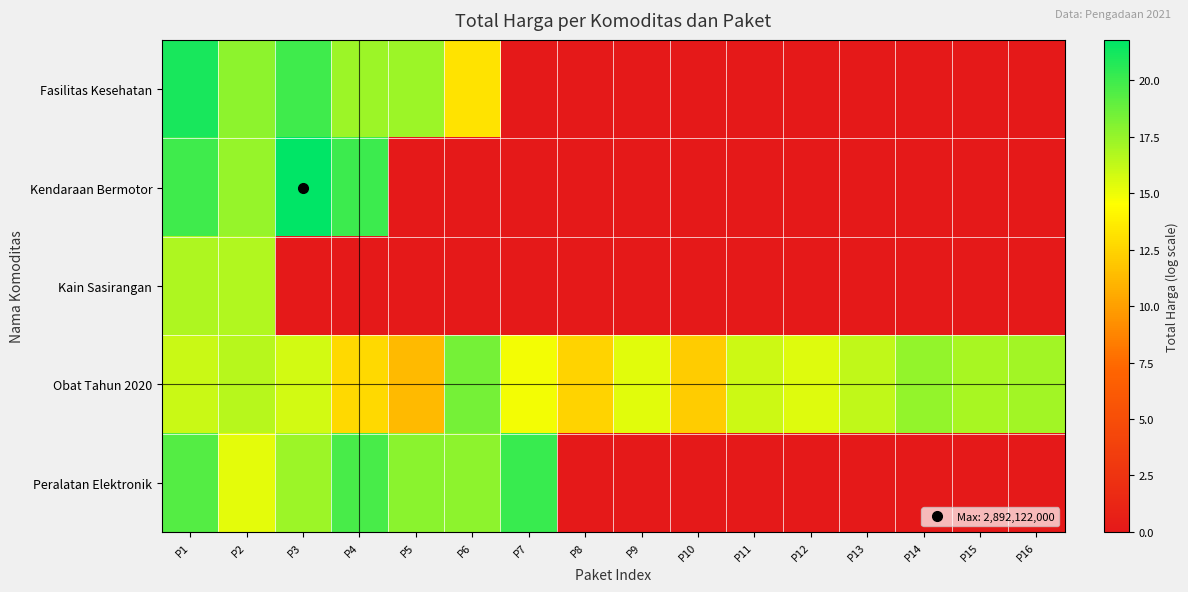

Reading left to right, extract all data points from this chart.

Fasilitas Kesehatan: P1=21.1	P2=17.7	P3=20.0	P4=17.3	P5=17.3	P6=13.3	P7=0.0	P8=0.0	P9=0.0	P10=0.0	P11=0.0	P12=0.0	P13=0.0	P14=0.0	P15=0.0	P16=0.0
Kendaraan Bermotor: P1=20.0	P2=17.5	P3=21.8	P4=20.0	P5=0.0	P6=0.0	P7=0.0	P8=0.0	P9=0.0	P10=0.0	P11=0.0	P12=0.0	P13=0.0	P14=0.0	P15=0.0	P16=0.0
Kain Sasirangan: P1=16.8	P2=16.8	P3=0.0	P4=0.0	P5=0.0	P6=0.0	P7=0.0	P8=0.0	P9=0.0	P10=0.0	P11=0.0	P12=0.0	P13=0.0	P14=0.0	P15=0.0	P16=0.0
Obat Tahun 2020: P1=16.0	P2=16.6	P3=15.8	P4=12.7	P5=11.3	P6=18.4	P7=14.8	P8=12.5	P9=15.4	P10=12.1	P11=16.0	P12=15.5	P13=16.3	P14=17.6	P15=17.0	P16=17.1
Peralatan Elektronik: P1=19.3	P2=15.3	P3=17.4	P4=19.7	P5=17.8	P6=17.8	P7=20.1	P8=0.0	P9=0.0	P10=0.0	P11=0.0	P12=0.0	P13=0.0	P14=0.0	P15=0.0	P16=0.0